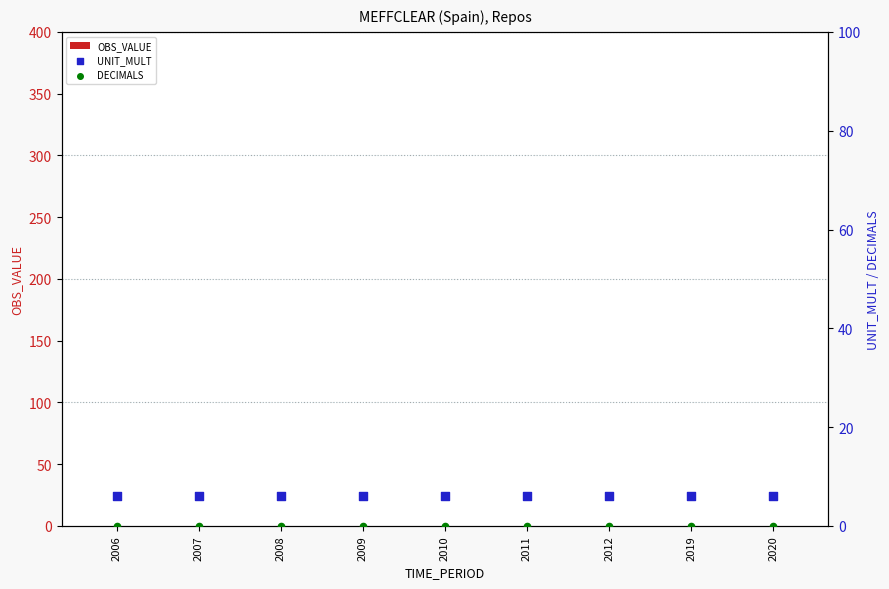

What are all the series names shown in the legend?

OBS_VALUE, UNIT_MULT, DECIMALS